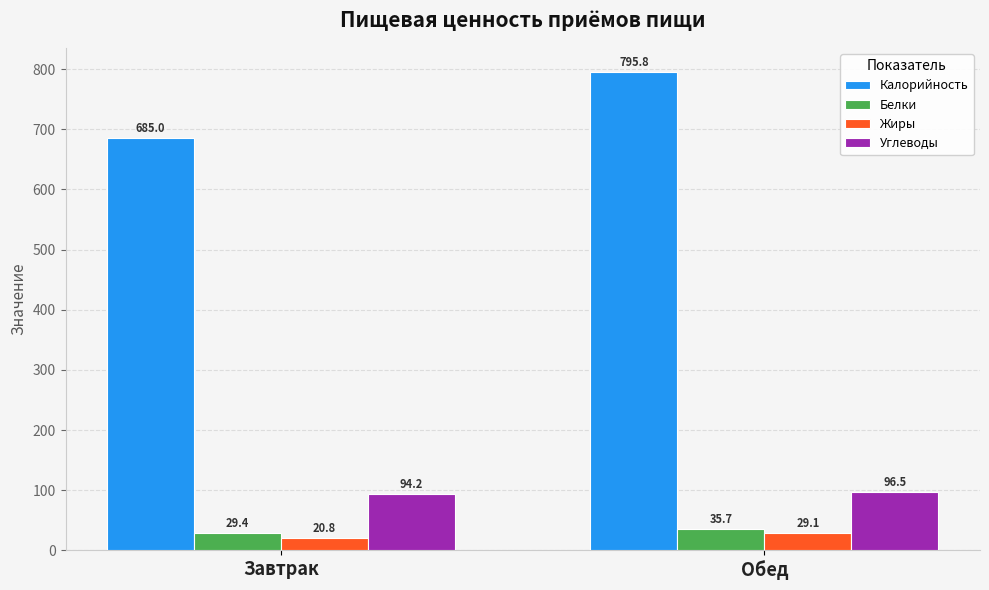

Which series has the largest total across all categories?

Калорийность